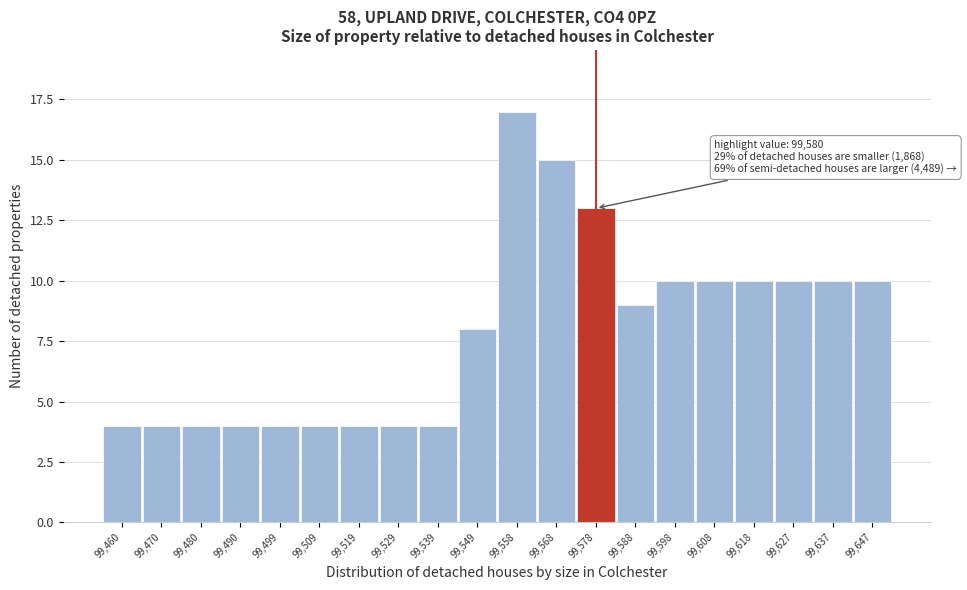

Reading right to left, what are all the values shown in this chart?

99,647=10	99,637=10	99,627=10	99,618=10	99,608=10	99,598=10	99,588=9	99,578=13	99,568=15	99,558=17	99,549=8	99,539=4	99,529=4	99,519=4	99,509=4	99,499=4	99,490=4	99,480=4	99,470=4	99,460=4